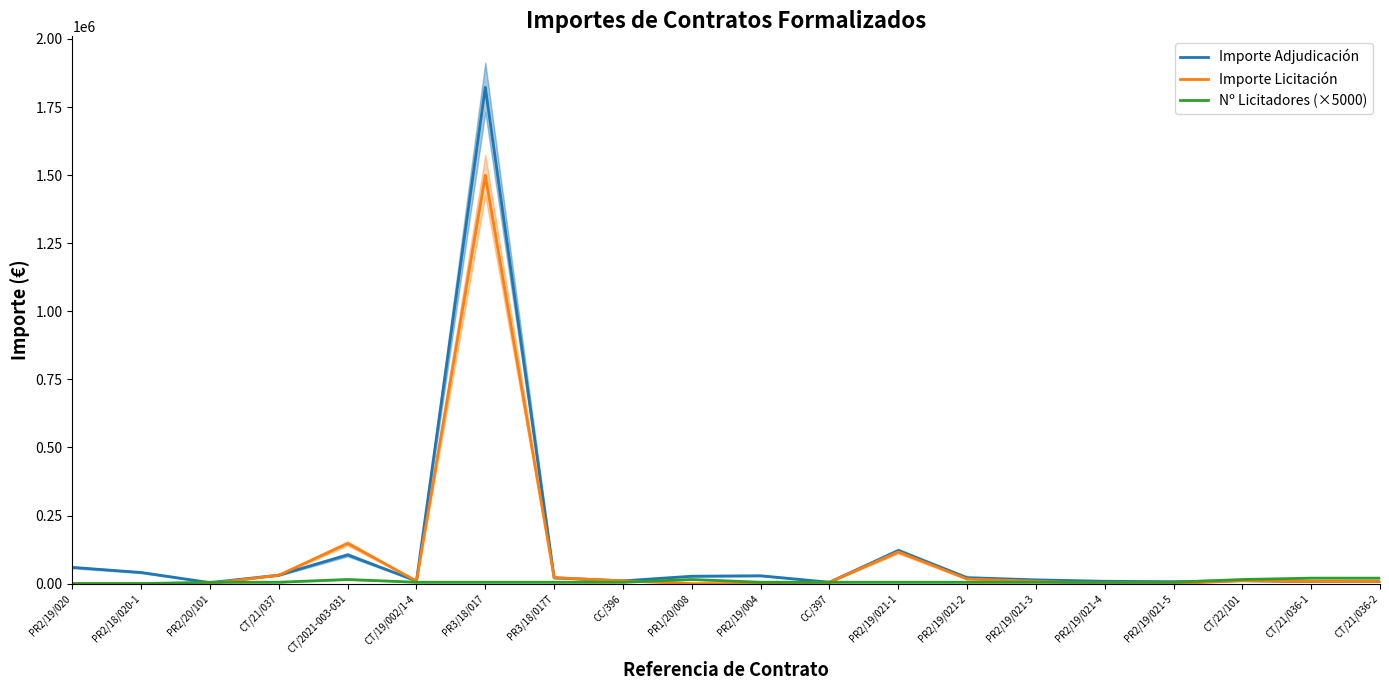

Which series has the largest range (max minus min)?

Importe Adjudicación